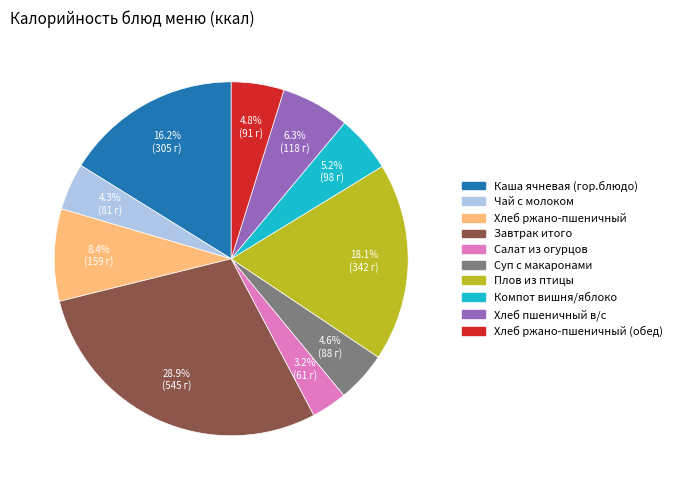

To the nearest percent, what is the average slice percentage?

10%